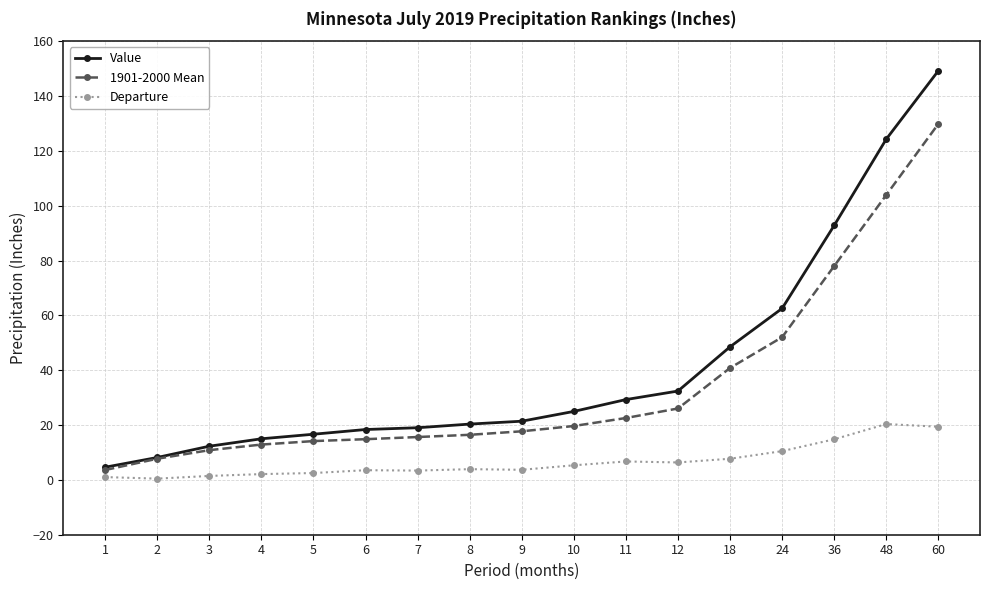

Which series changed the most between 2 and 60?

Value